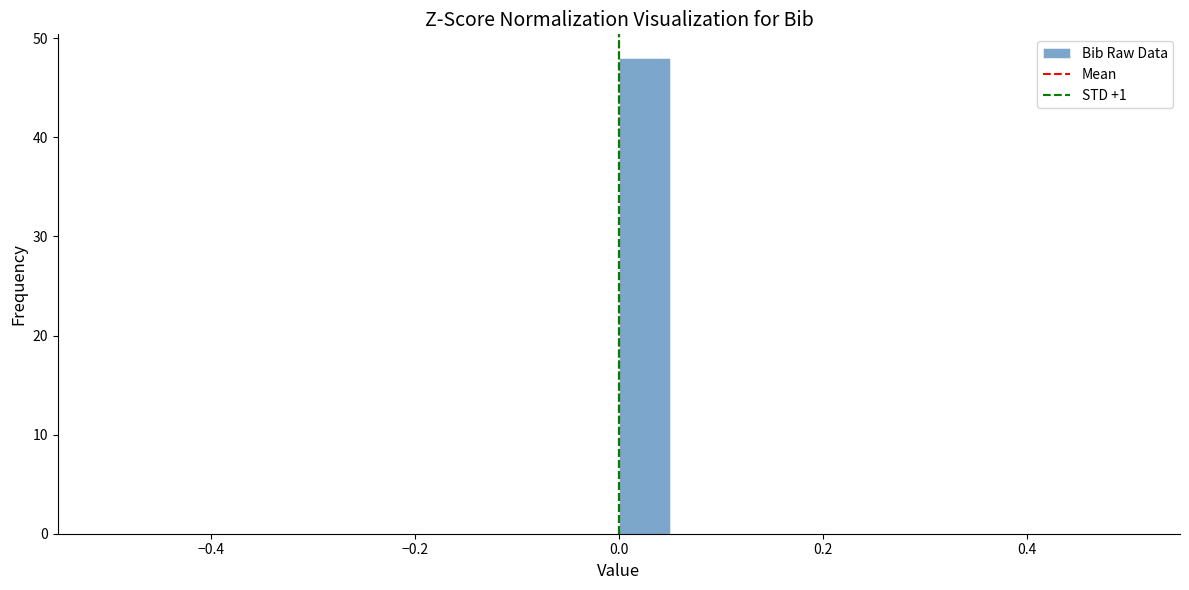

Read against the x-axis, roughly where is the centre of the tallest bar?

0.02